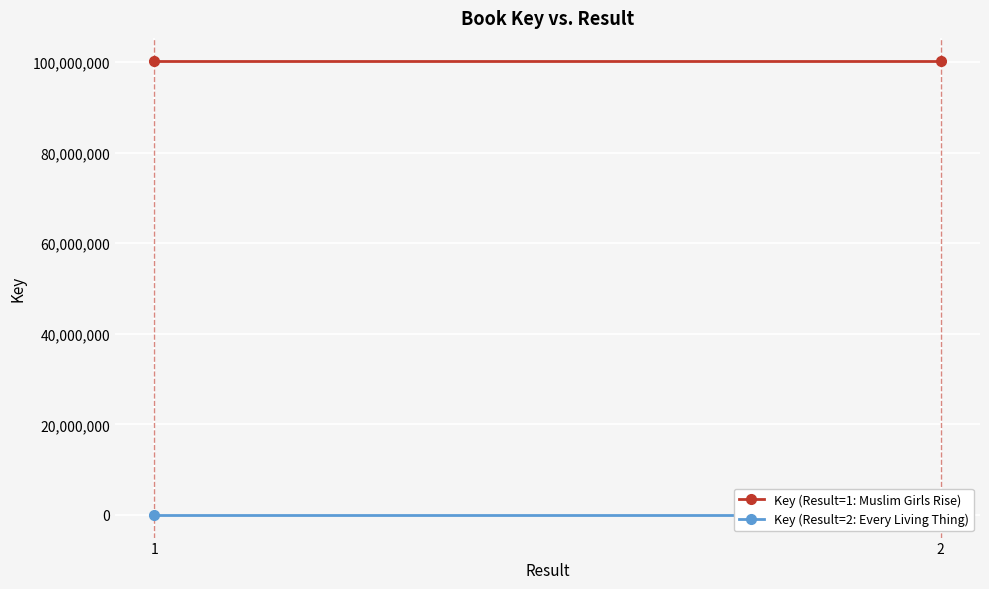

Is this an area chart (filled region under the line)?

No